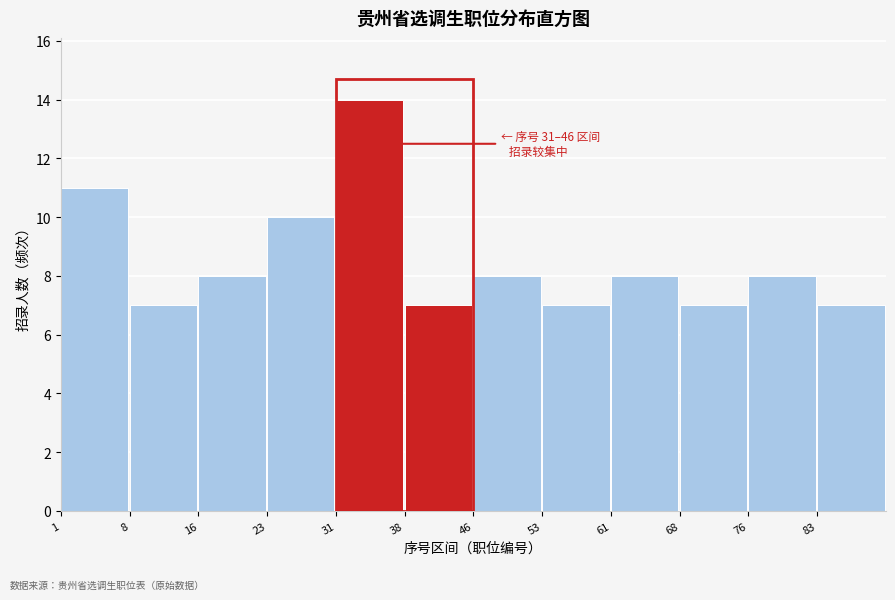

Which range on the x-axis has the tallest bar?

31.0 to 38.5